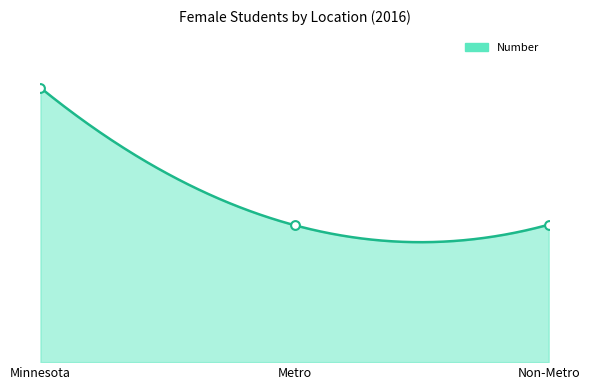

What is the change in value from Metro to Non-Metro?

+54